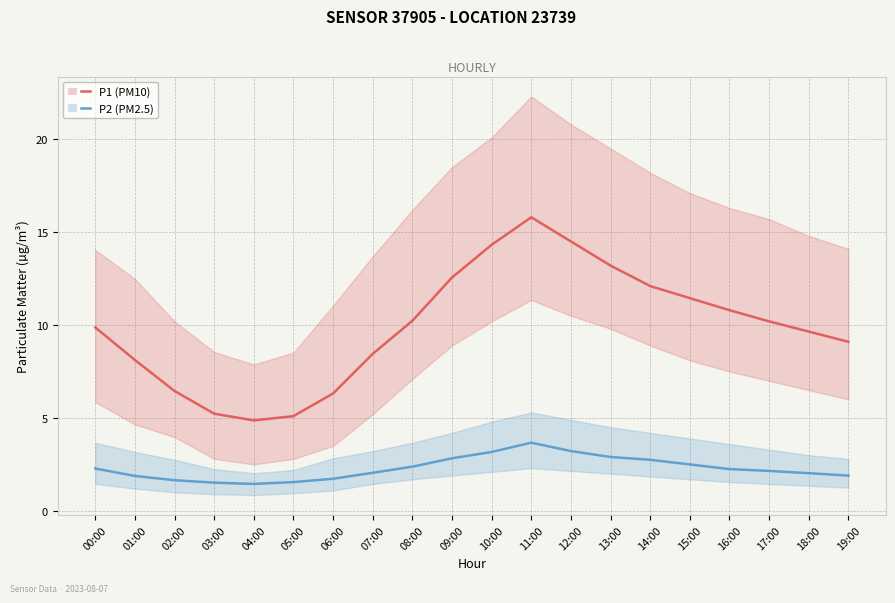

Is the value of P1 (PM10) at 07:00 greater than the value of P2 (PM2.5) at 01:00?

Yes